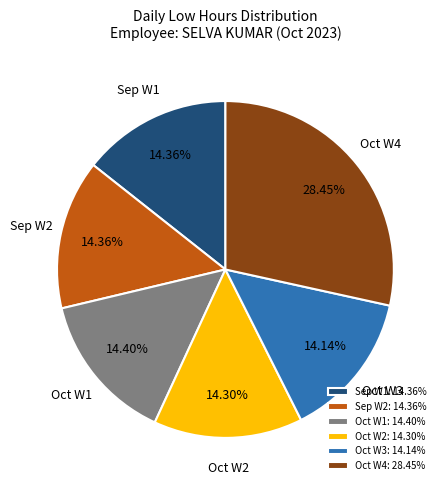

Which has a higher value, Oct W3 or Oct W4?

Oct W4